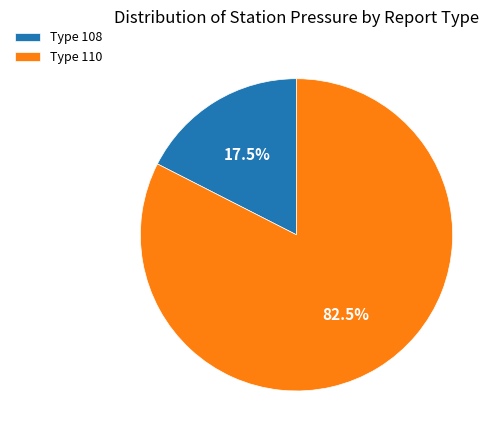

Rank the categories by value from lowest to highest.

Type 108, Type 110